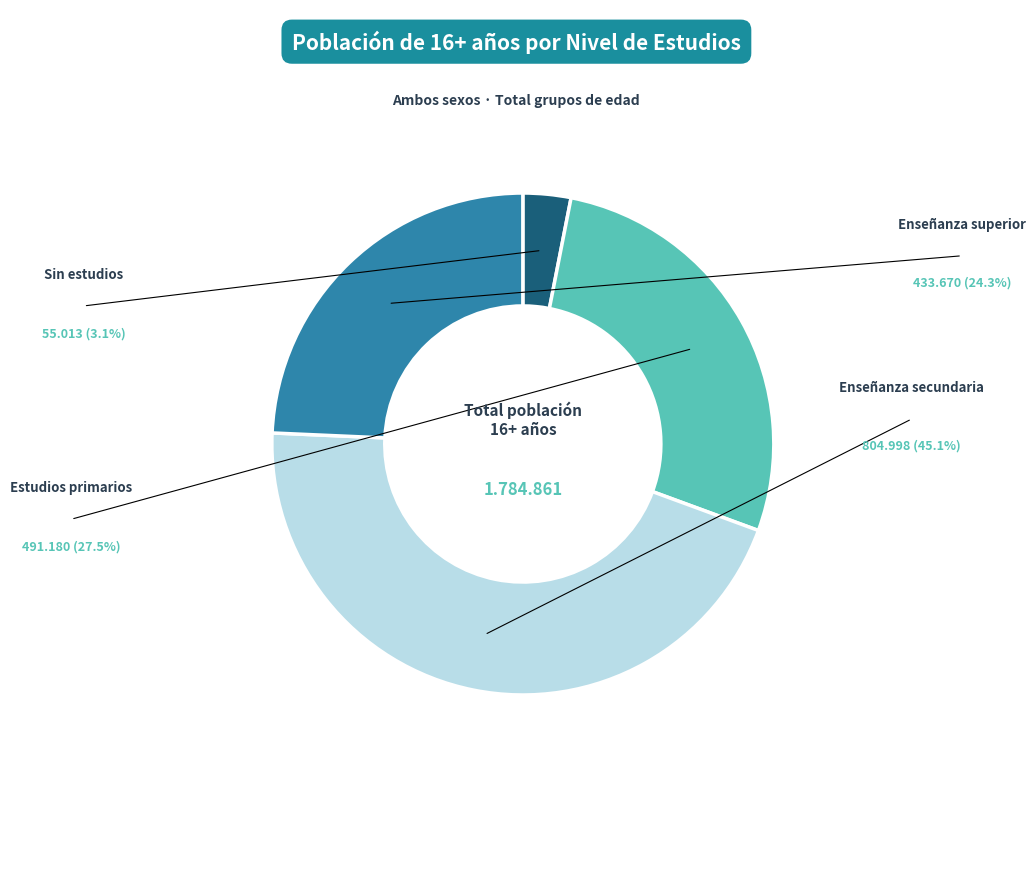

Is there any slice that represents more than half of the pie?

No